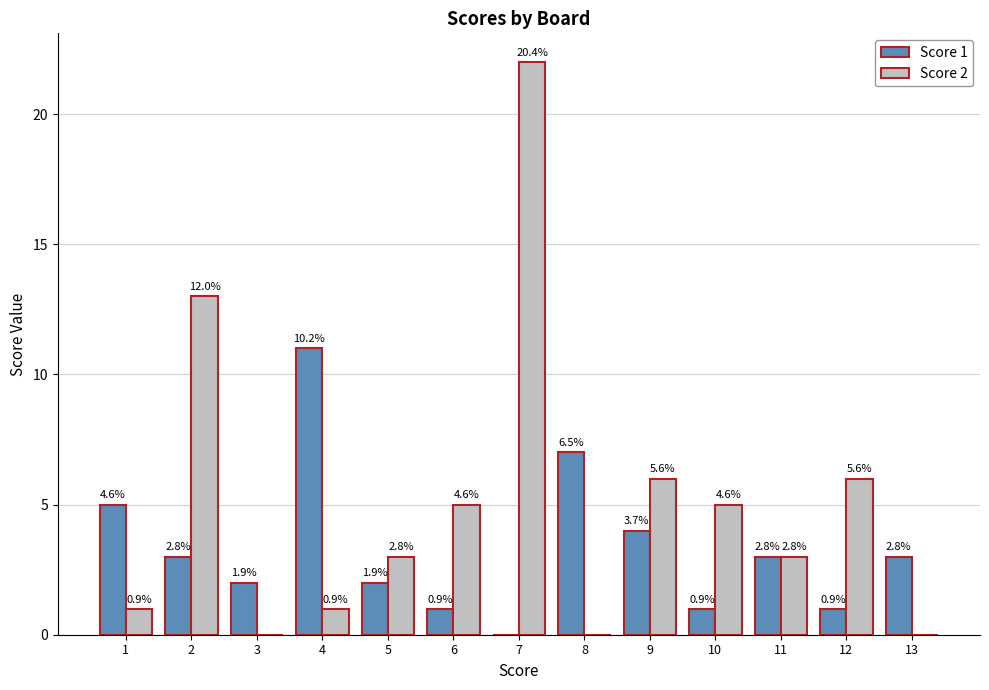

Reading left to right, what are all the values shown in this chart?

Score 1: 1=5	2=3	3=2	4=11	5=2	6=1	7=0	8=7	9=4	10=1	11=3	12=1	13=3
Score 2: 1=1	2=13	3=0	4=1	5=3	6=5	7=22	8=0	9=6	10=5	11=3	12=6	13=0